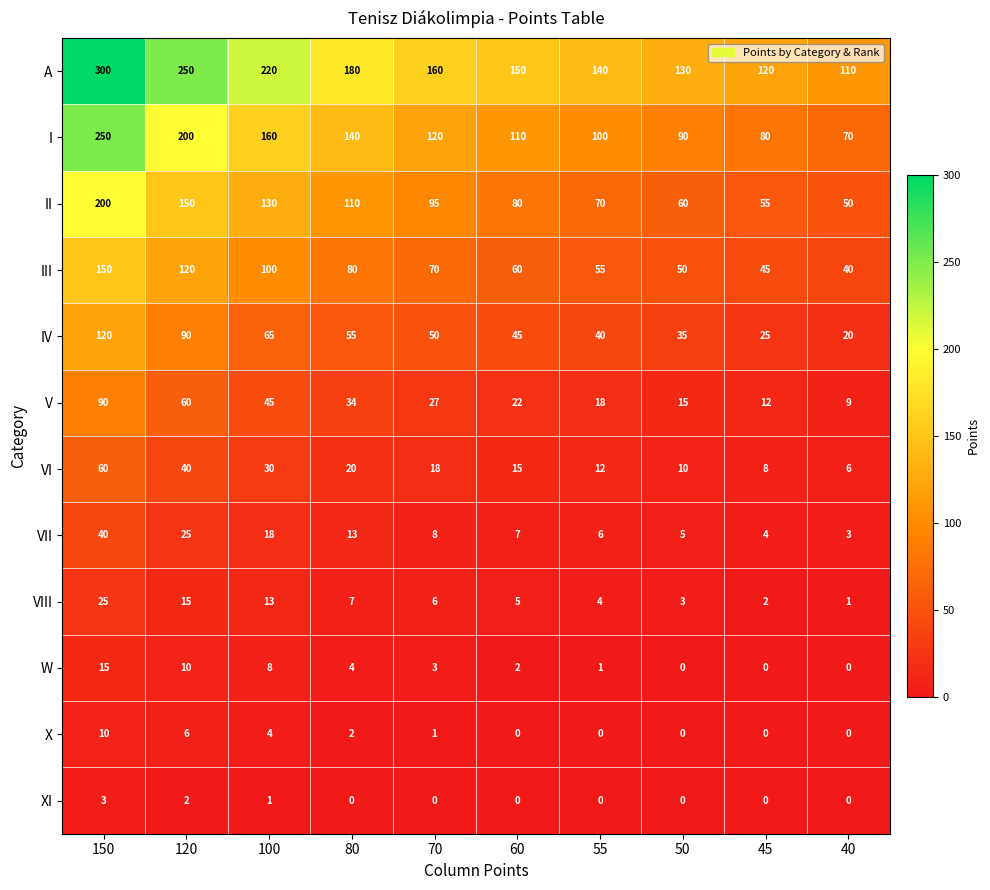

Which series has the largest total across all categories?

A